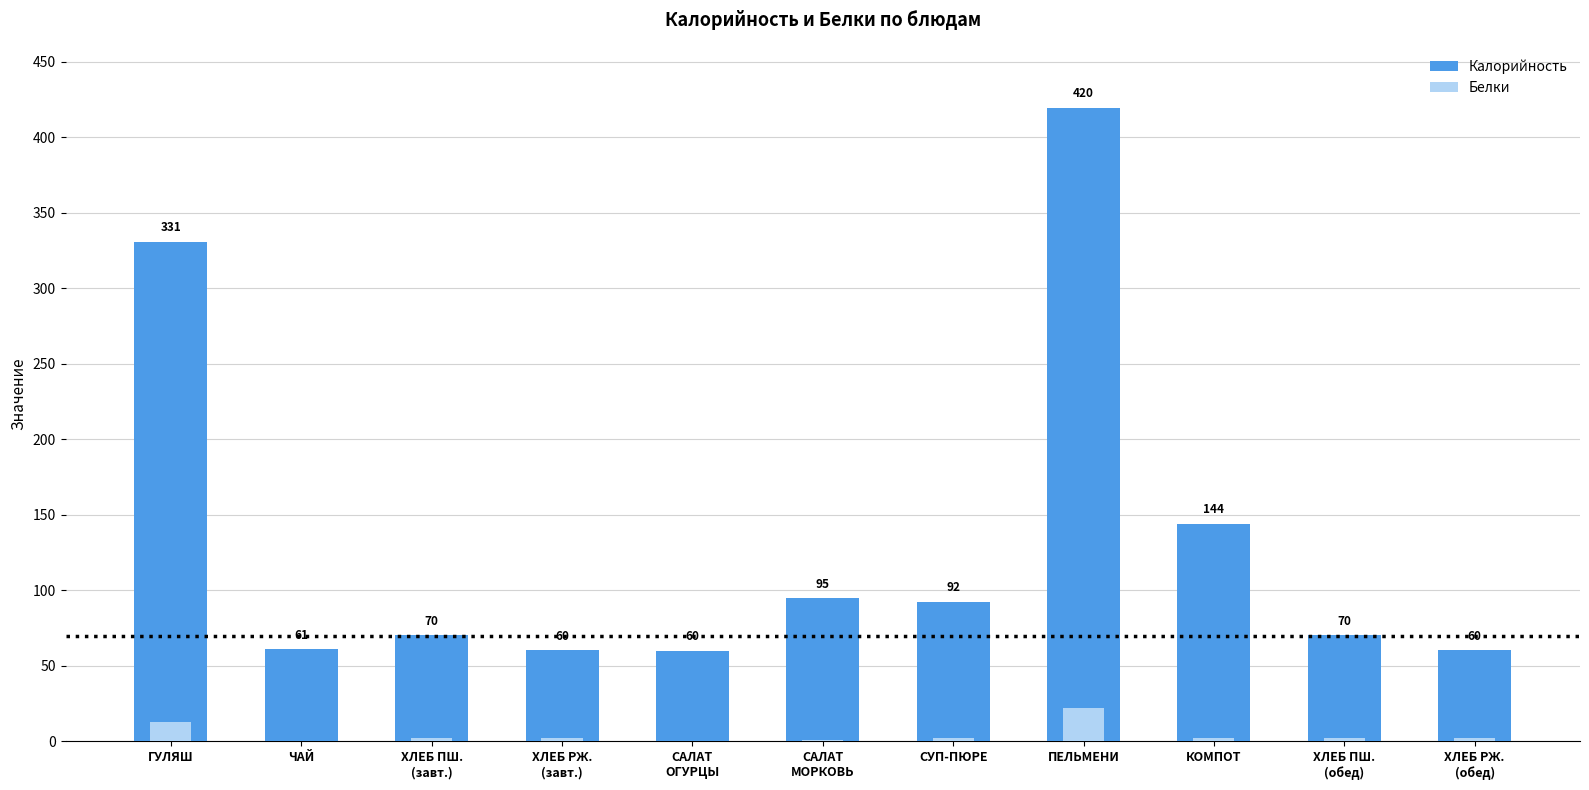

What is the spread (max minus min) of values at ГУЛЯШ?

317.6